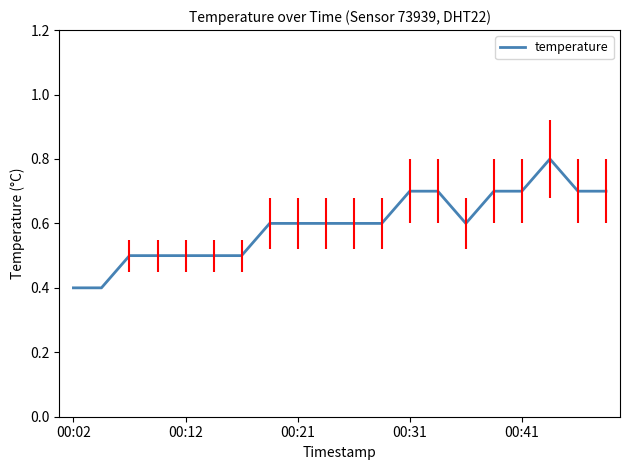

What is the maximum value shown in the chart?

0.8